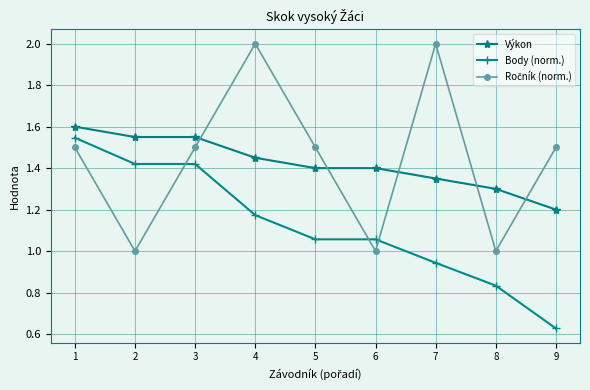

Which series changed the most between 1 and 8?

Body (norm.)